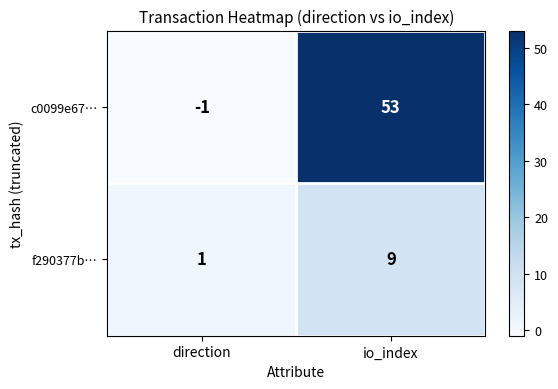

What is the difference between the f290377b… values at io_index and direction?

8